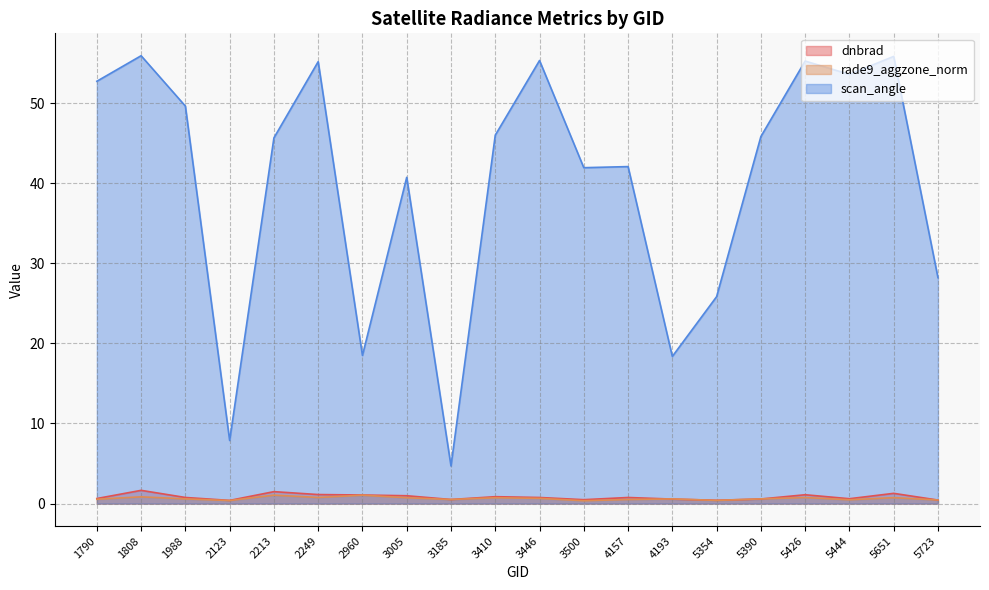

Where does the scan_angle series first go above 45?

1790